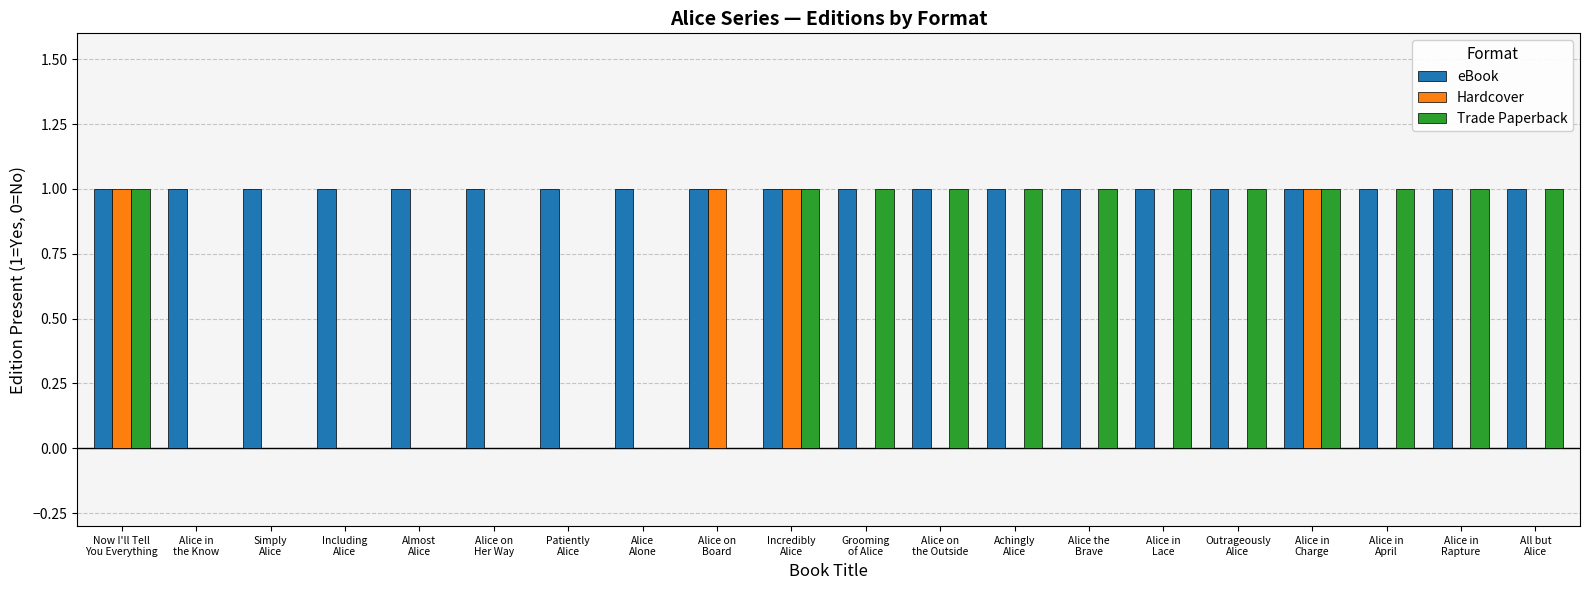

The eBook series shows 1 at Including
Alice. True or false?

True